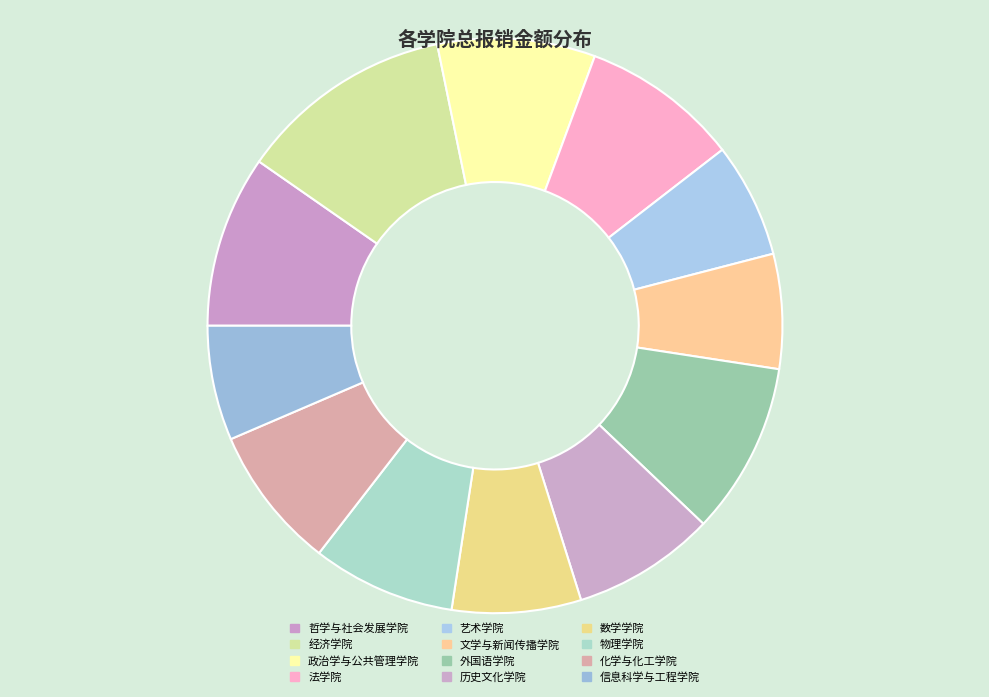

How many segments does this pie chart have?

12